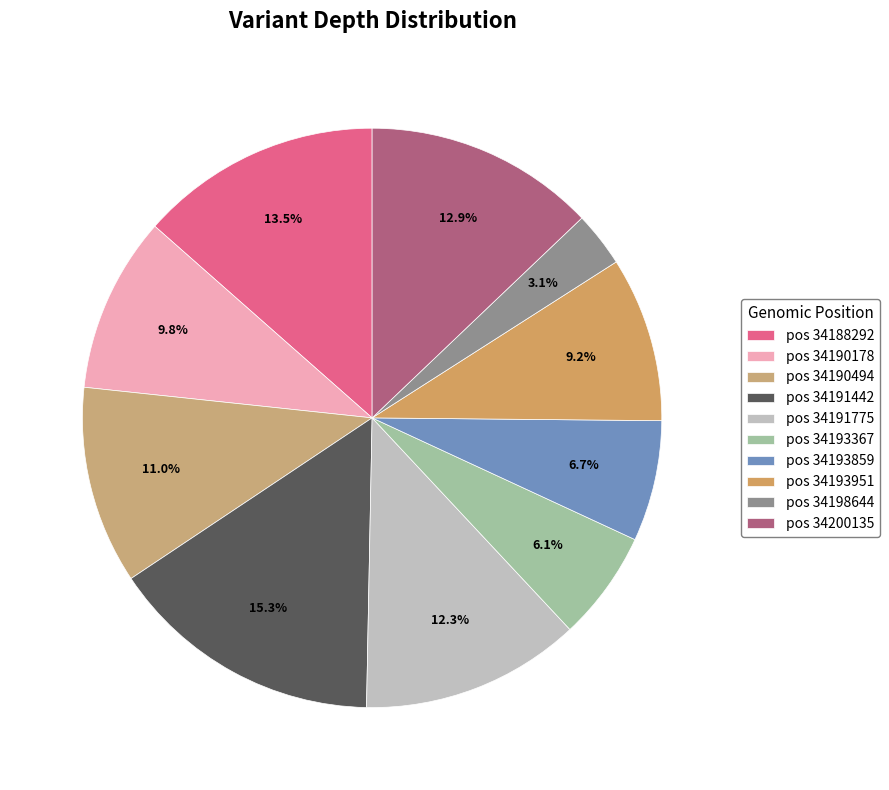

How many slices are in this pie chart?

10